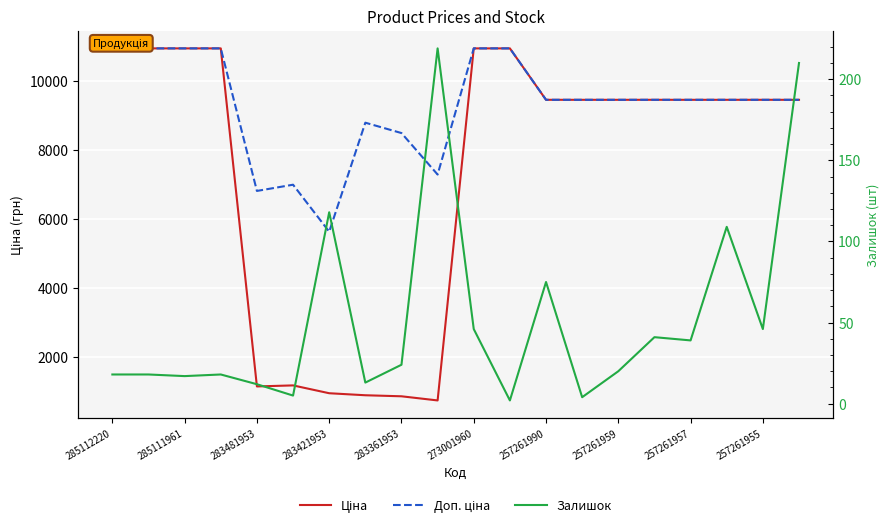

The Доп. ціна series shows 10952.0 at 285111961. True or false?

True